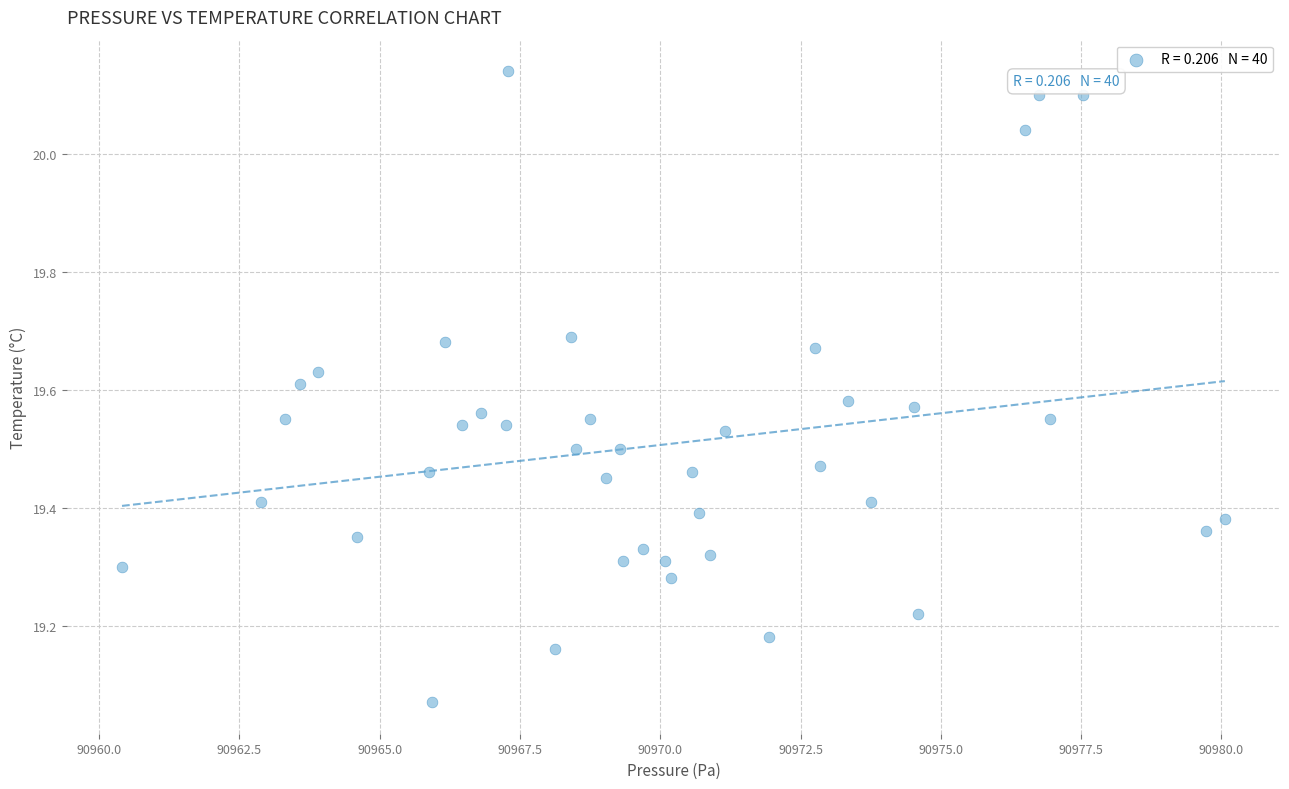

What is the range of Y values (max minus min)?

1.1